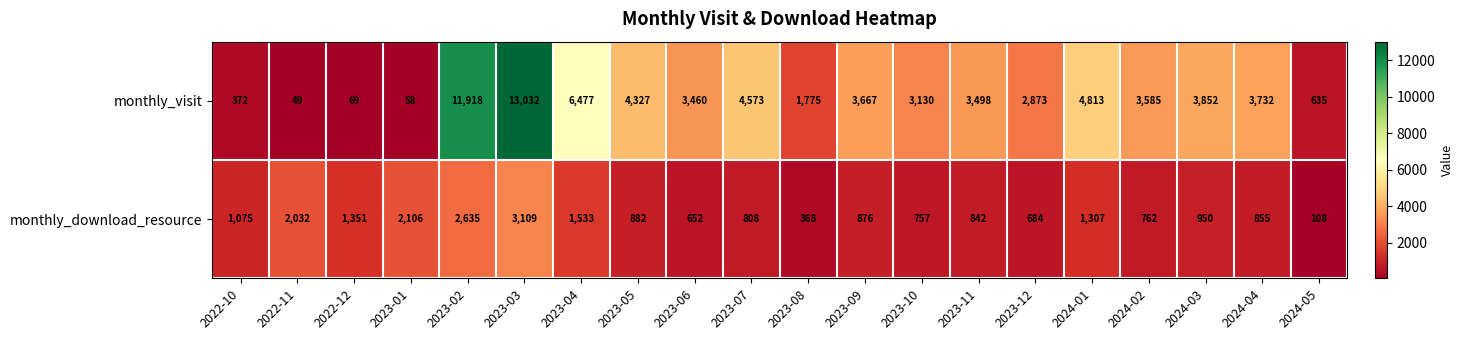

At which category does the chart reach its peak across all series?

2023-03